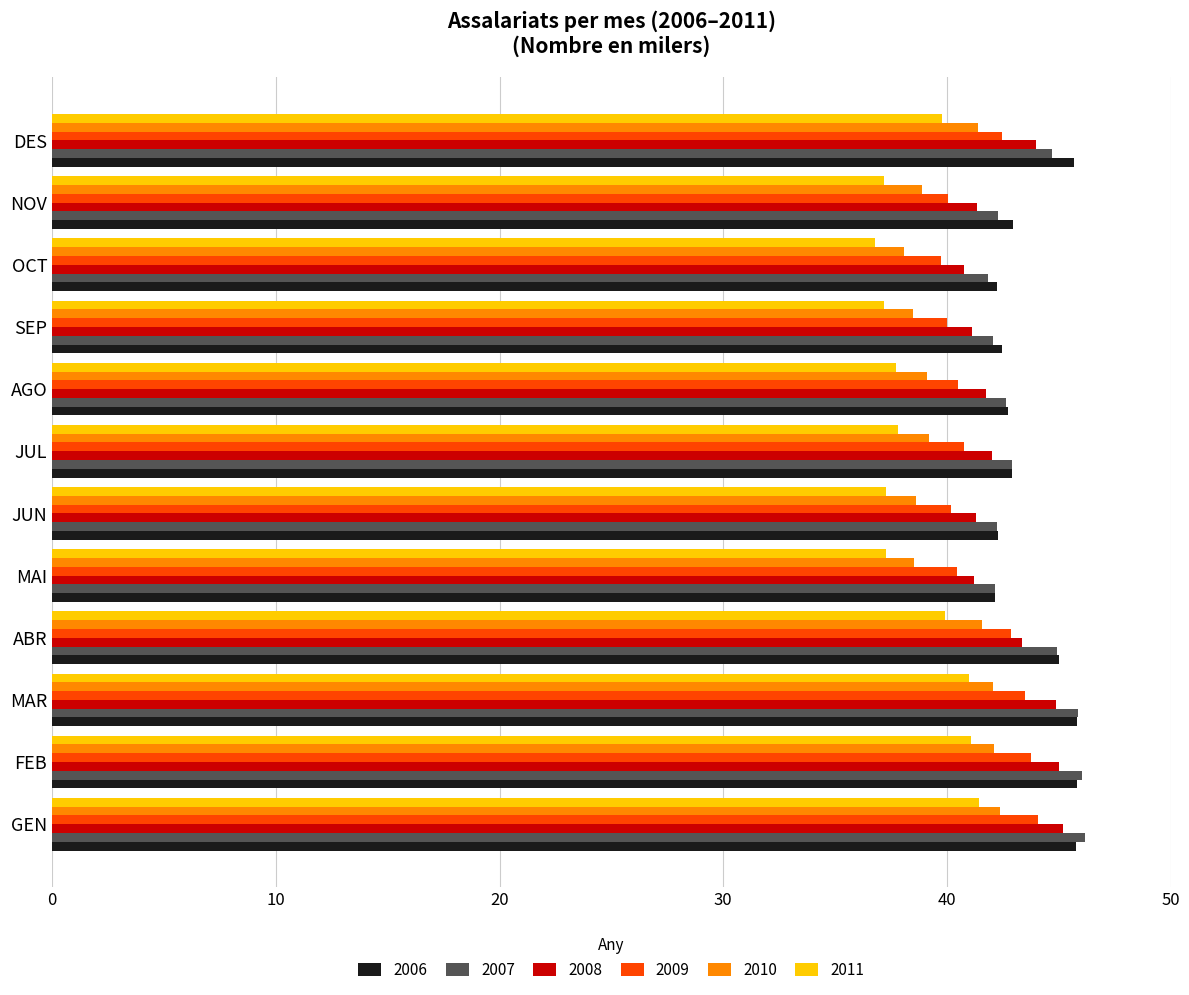

What is the average value of the 2009 series?

41.5